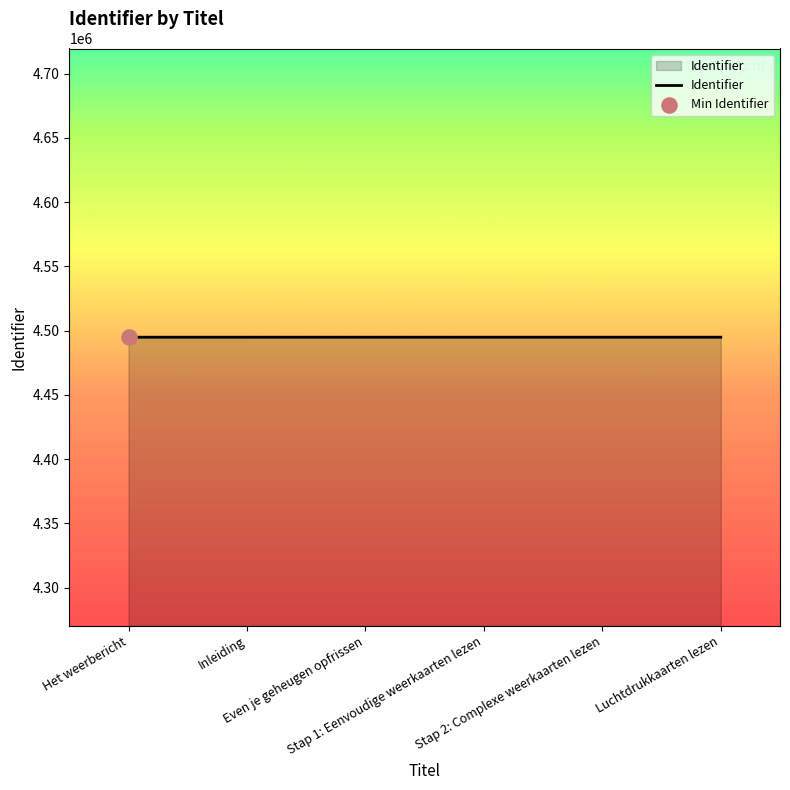

What is the sum of all values?

26969398